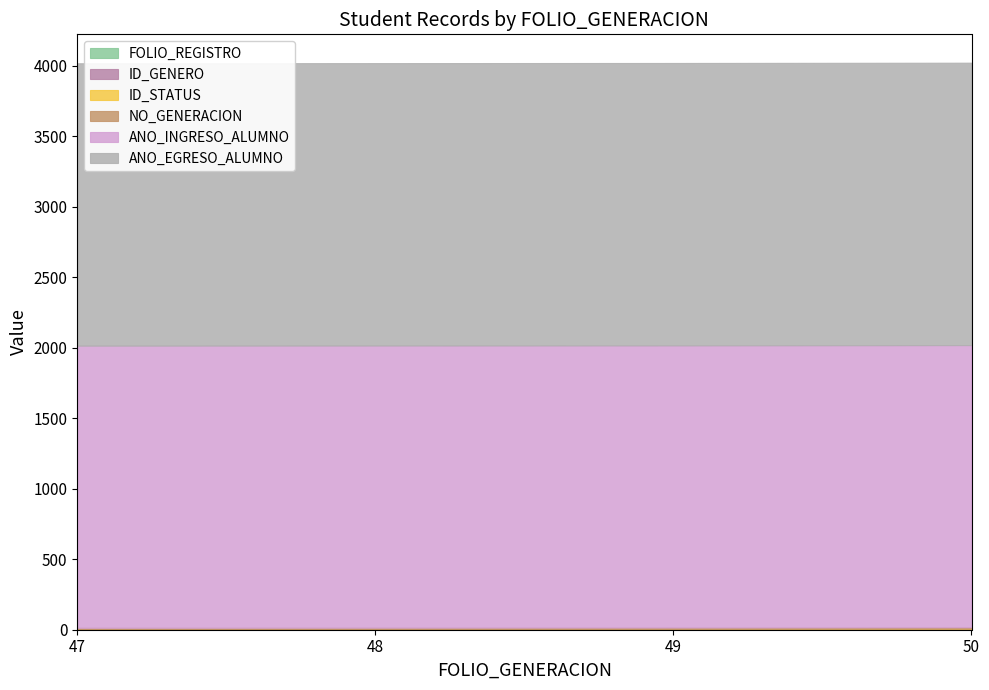

Which category has the lowest value across all series?

47